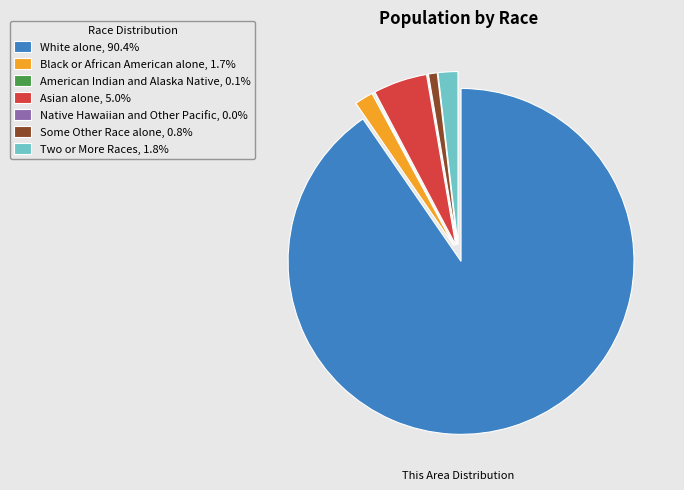

Is there any slice that represents more than half of the pie?

Yes